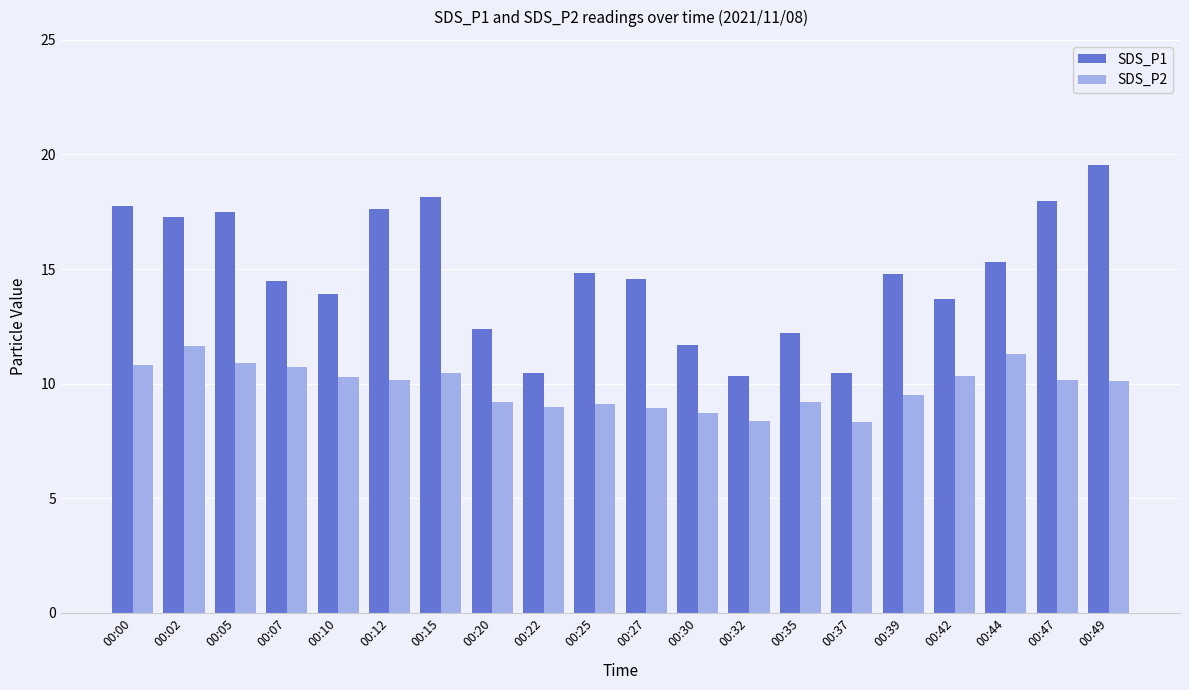

Is the value of SDS_P2 at 00:35 greater than the value of SDS_P1 at 00:15?

No